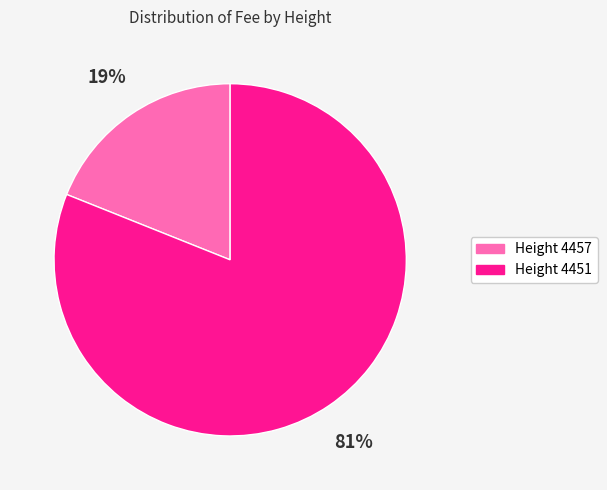

To the nearest percent, what is the average slice percentage?

50%